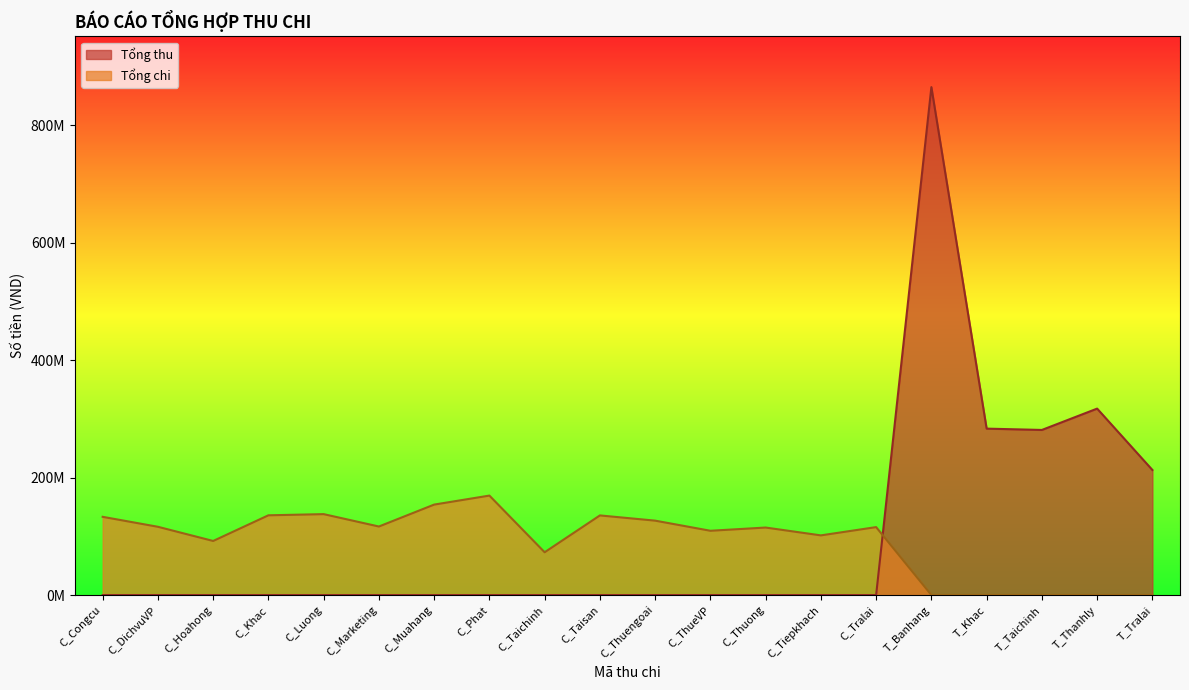

List the labels in order of Tổng chi value, largest first.

C_Phat, C_Muahang, C_Luong, C_Khac, C_Taisan, C_Congcu, C_Thuengoai, C_Marketing, C_DichvuVP, C_Tralai, C_Thuong, C_ThueVP, C_Tiepkhach, C_Hoahong, C_Taichinh, T_Banhang, T_Khac, T_Taichinh, T_Thanhly, T_Tralai